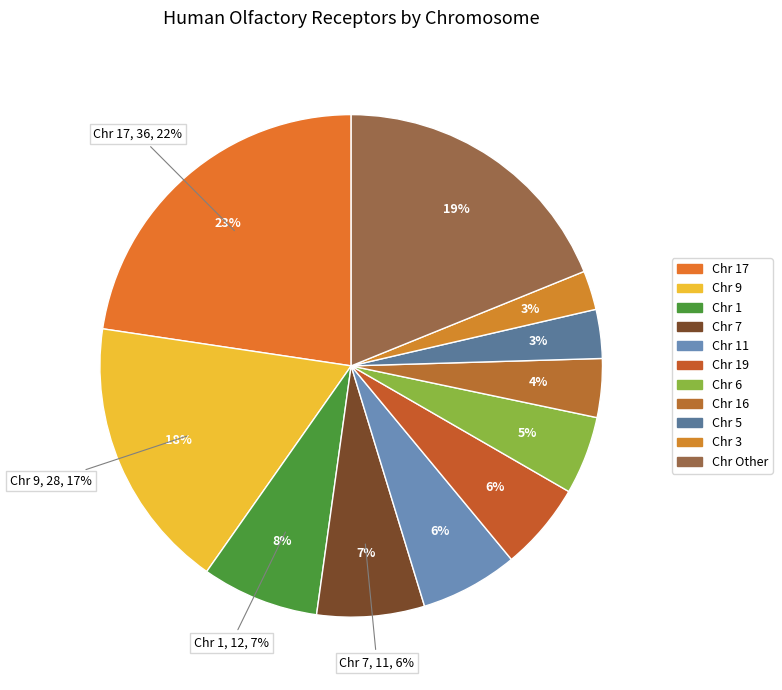

What is the change in value from 7 to 2?

-7